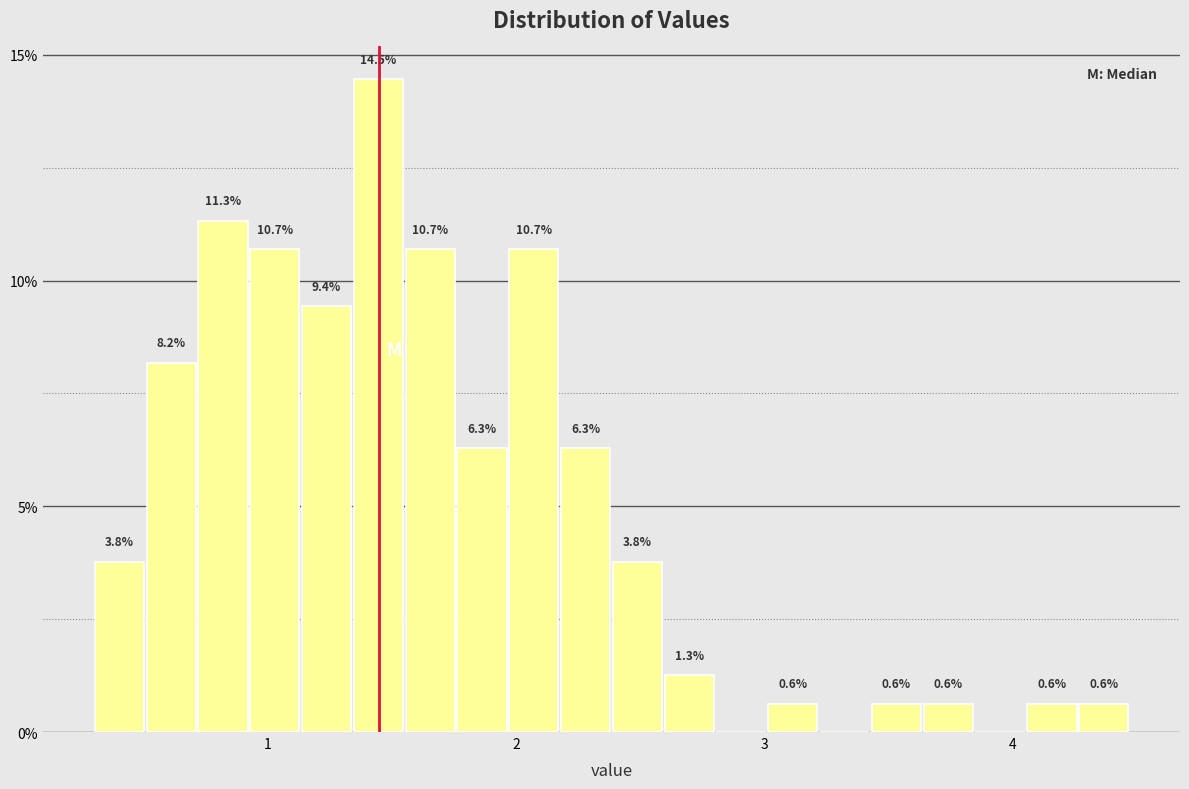

Read against the x-axis, roughly where is the centre of the tallest bar?

1.4